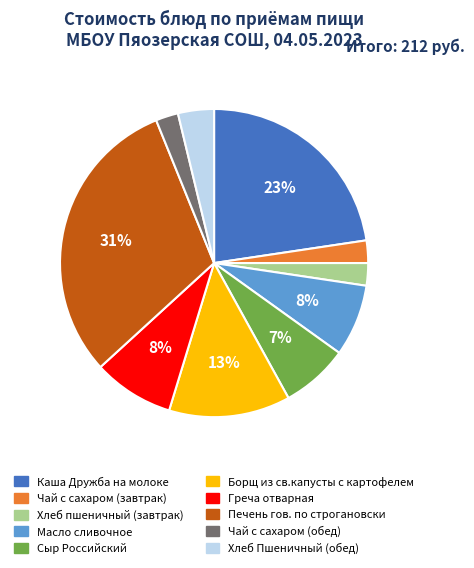

Do Печень гов. по строгановски and Масло сливочное together represent more than half of the pie?

No